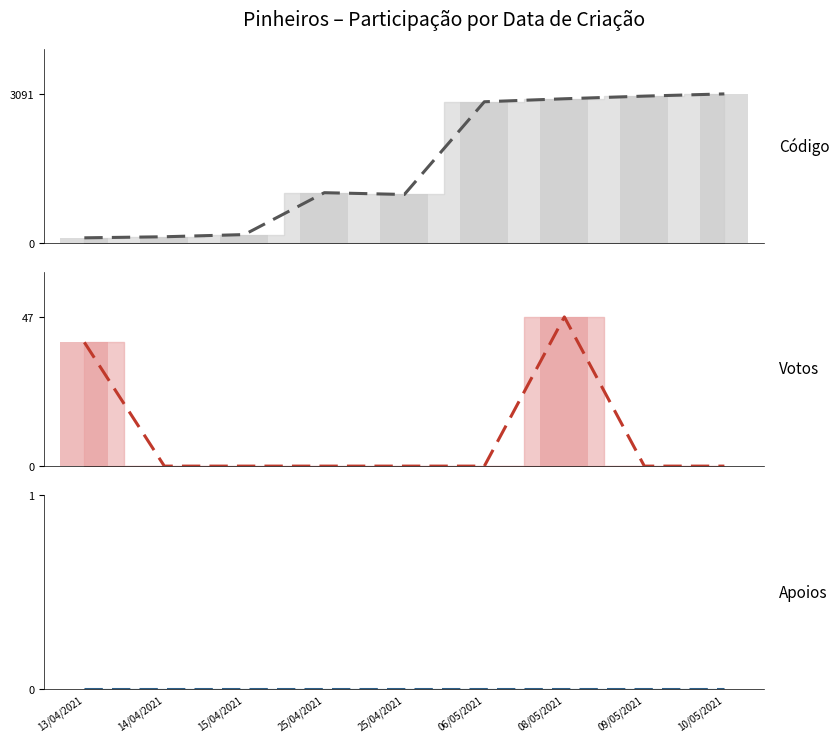

What is the average value of the Votos series?

10